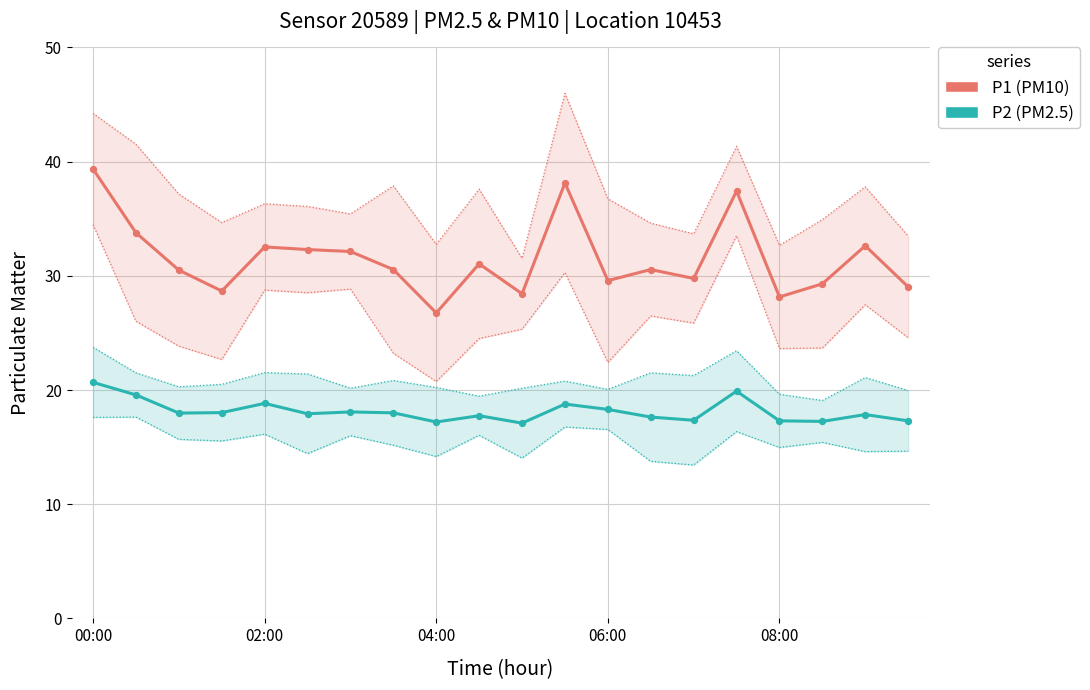

What are all the series names shown in the legend?

P1, P2